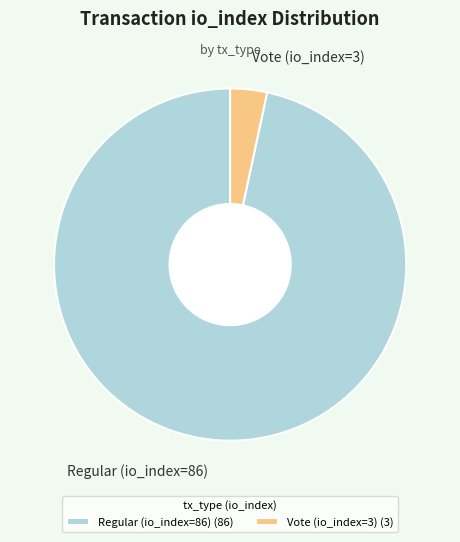

Is it true that Regular (io_index=86) is 97% of the pie?

True